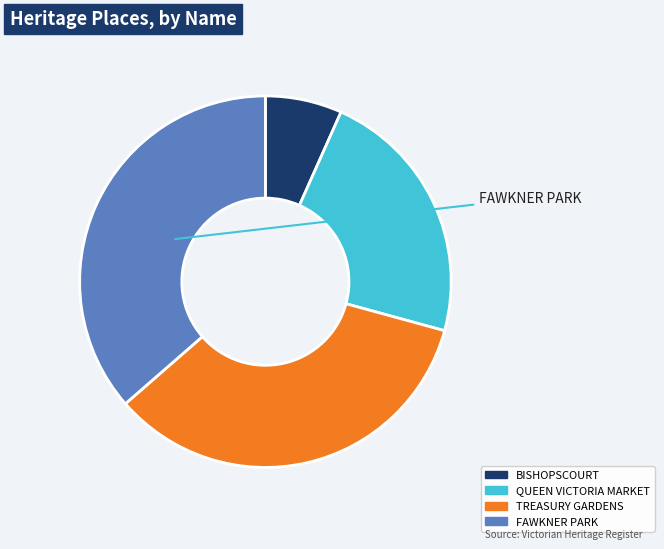

Between QUEEN VICTORIA MARKET and BISHOPSCOURT, which is larger?

QUEEN VICTORIA MARKET